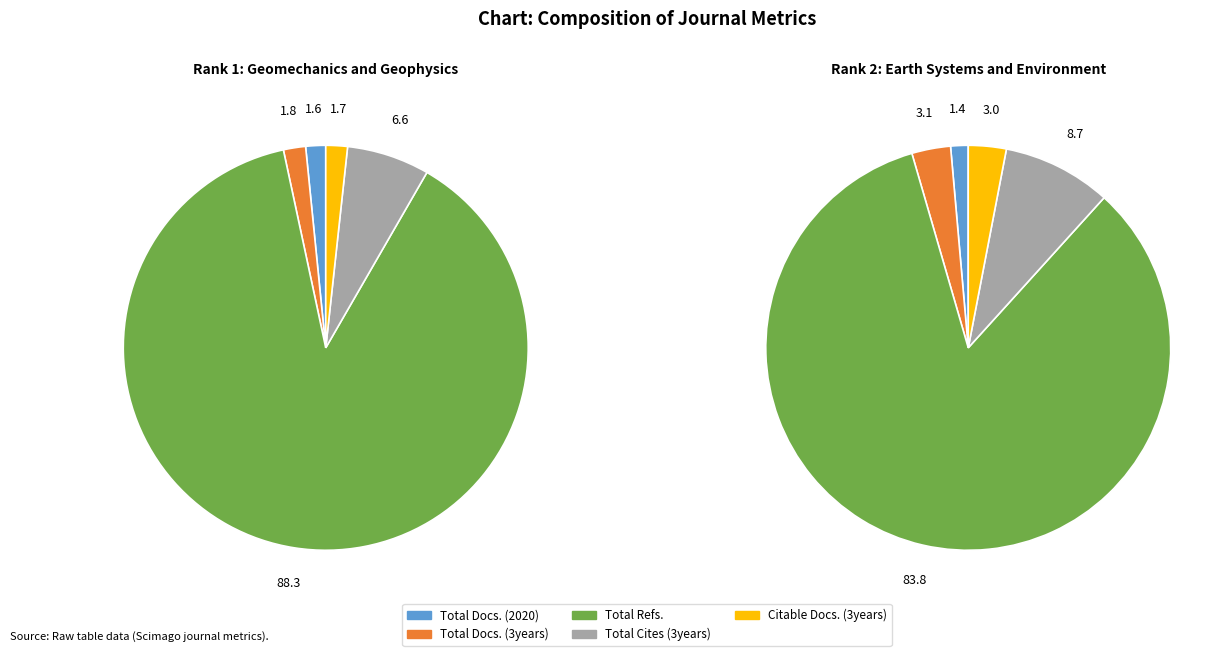

Does any single category account for the majority?

Yes